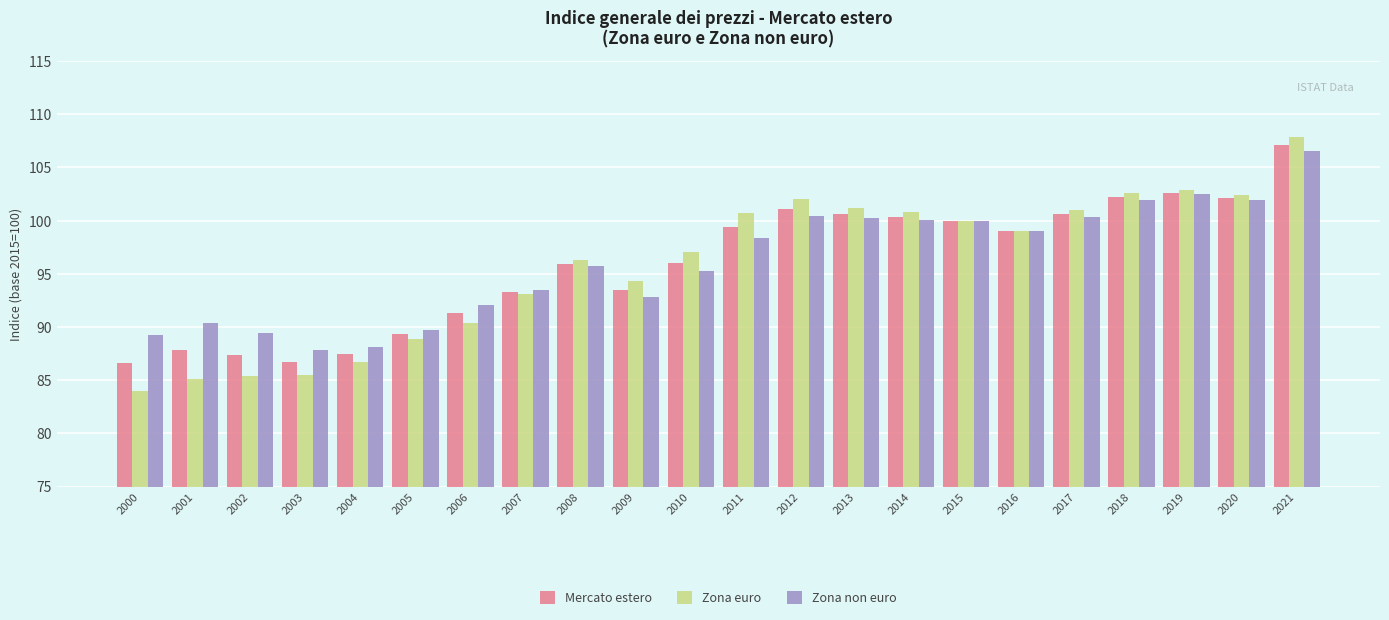

How many bars are there in each group?

3